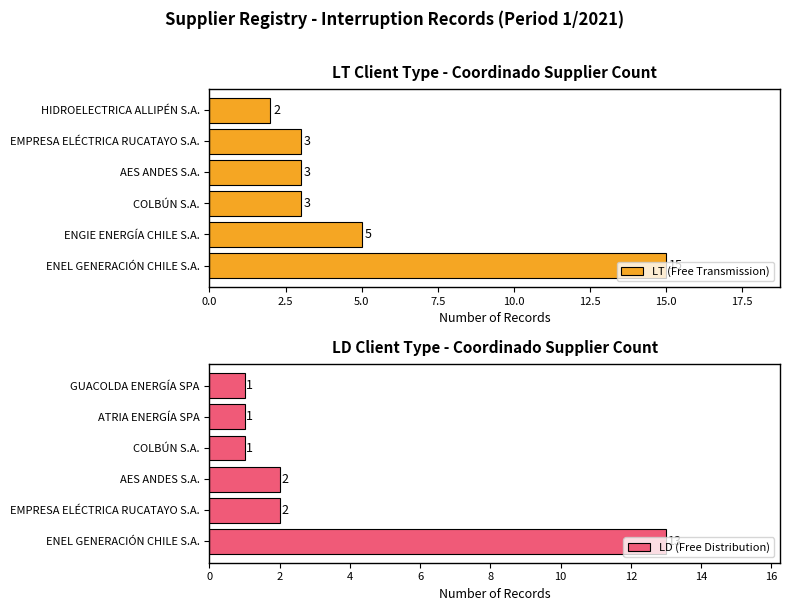

What is the difference between the maximum and minimum values in the LT (Free Transmission) series?

13